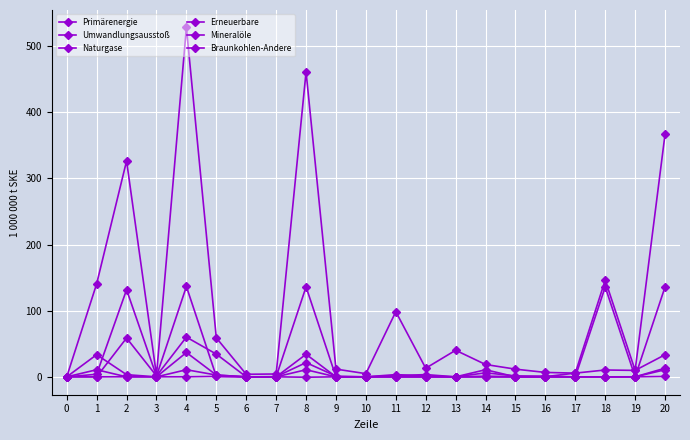

Is this an area chart (filled region under the line)?

No